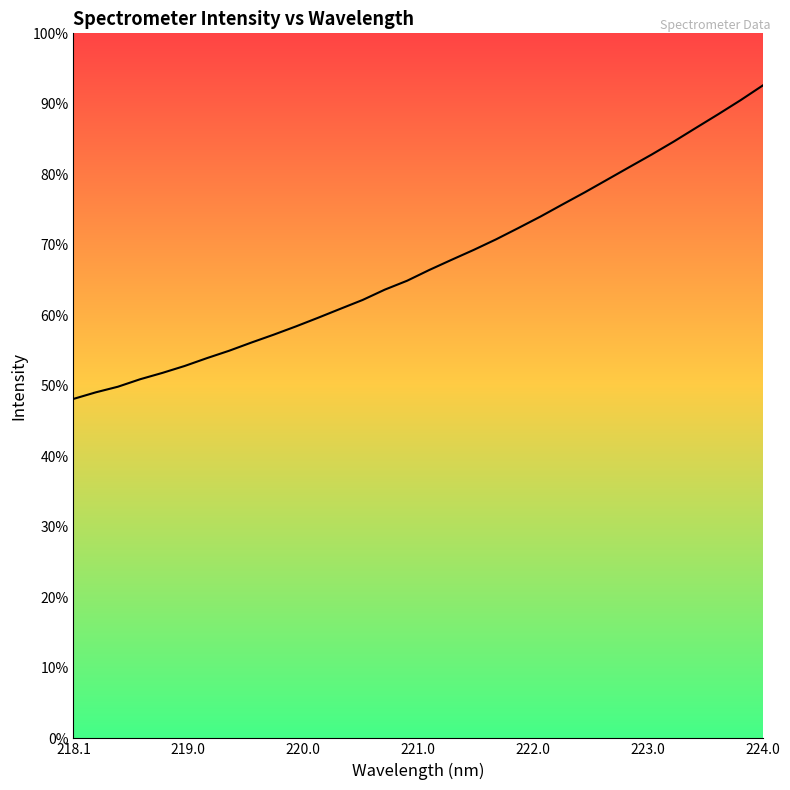

Does the chart display data point markers on the line(s)?

No